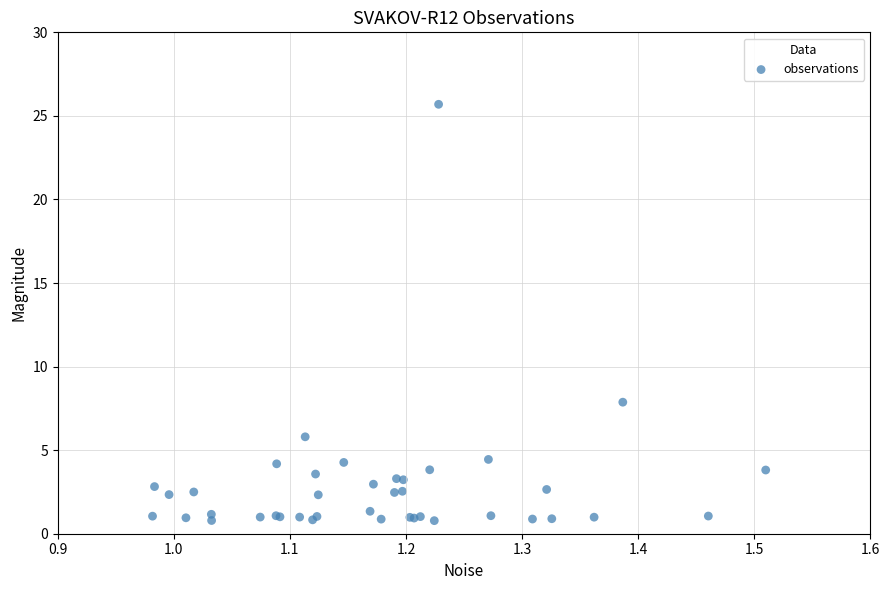

What Y value in the scatter plot is closest to 13?

7.9